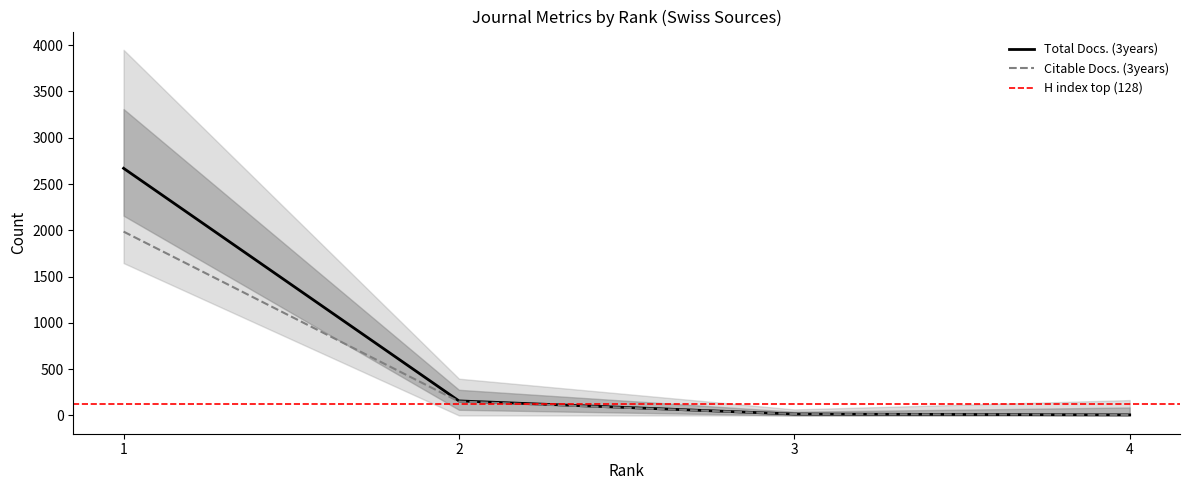

What is the sum of the H index values at 4 and 3?

21